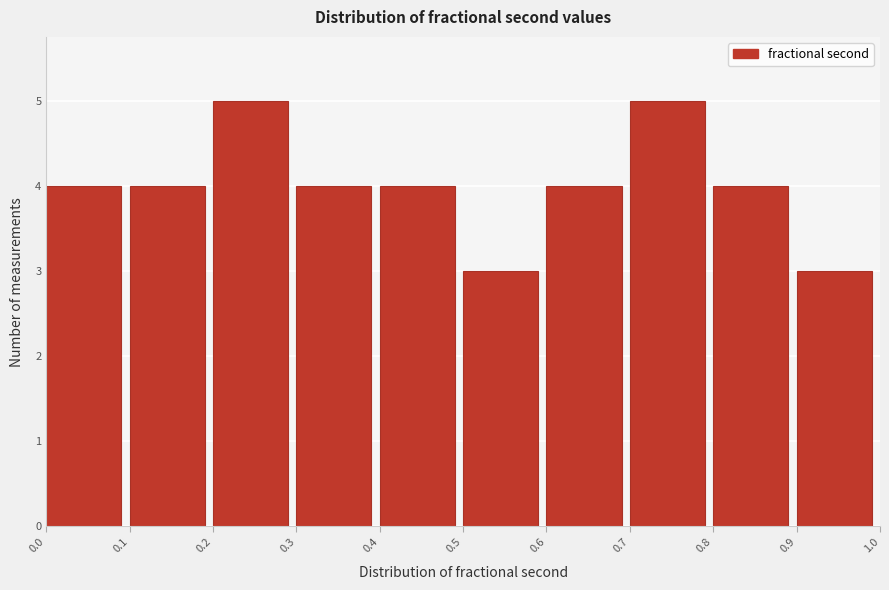

How tall is the bar that spans 0.1 to 0.2 on the x-axis? The values are not printed on the chart, so give them approximately, as read against the axis.

4